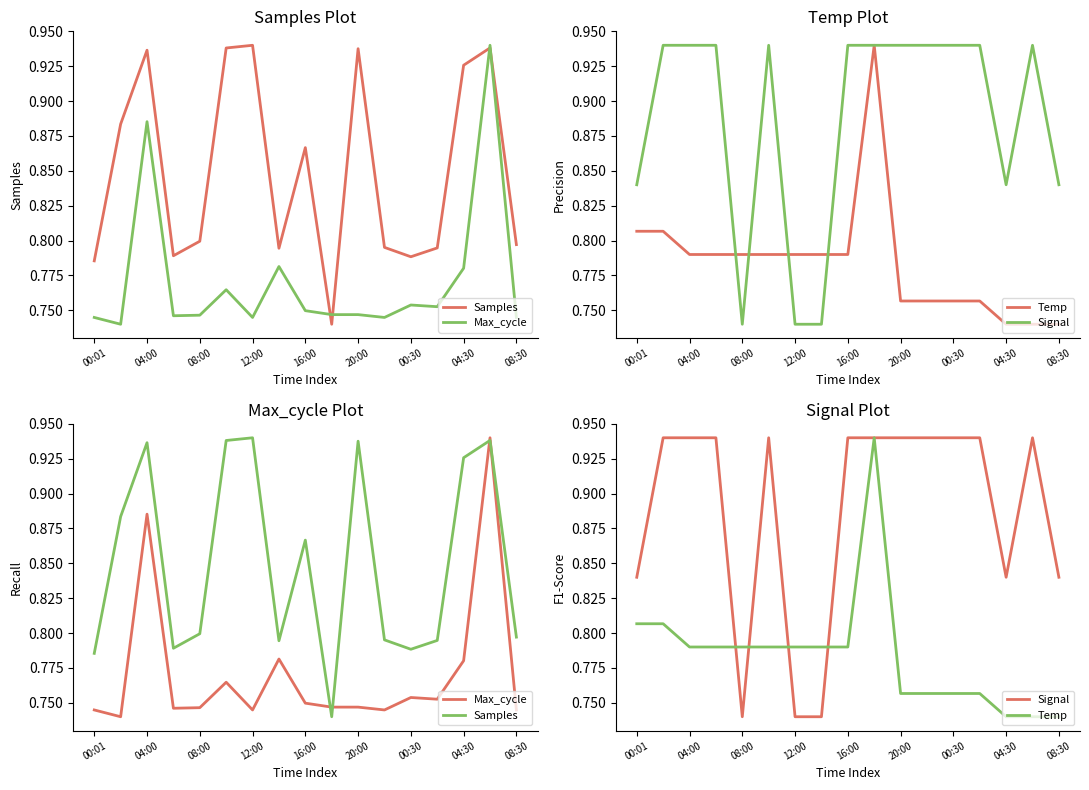

What is the value of the Temp point at the 14th from the left?

0.8